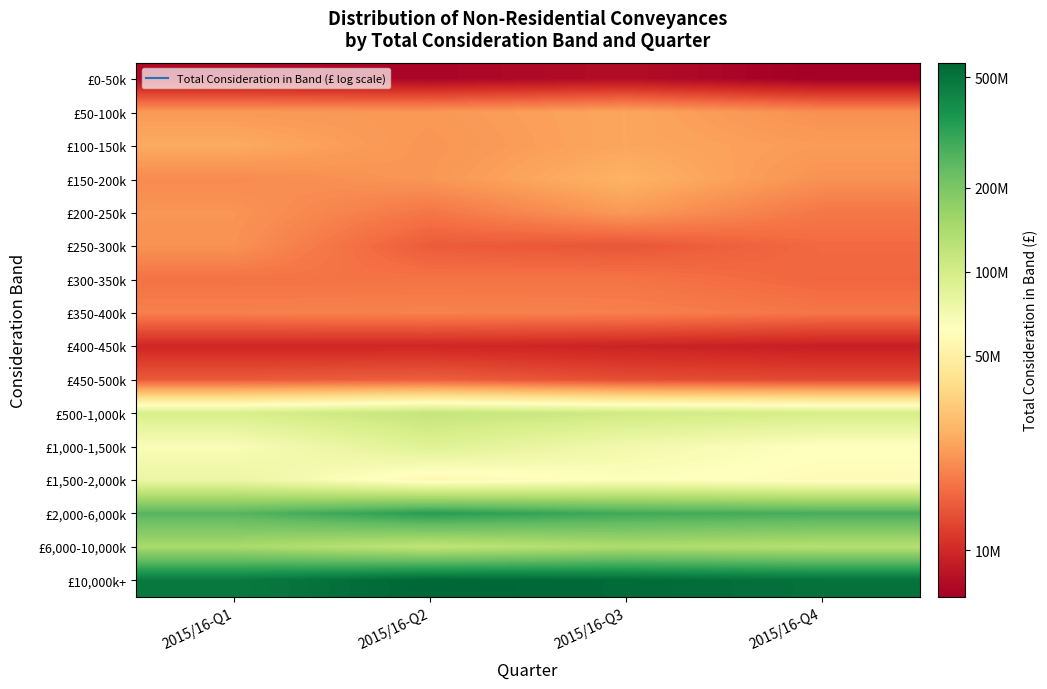

What is the smallest value displayed?

6.8